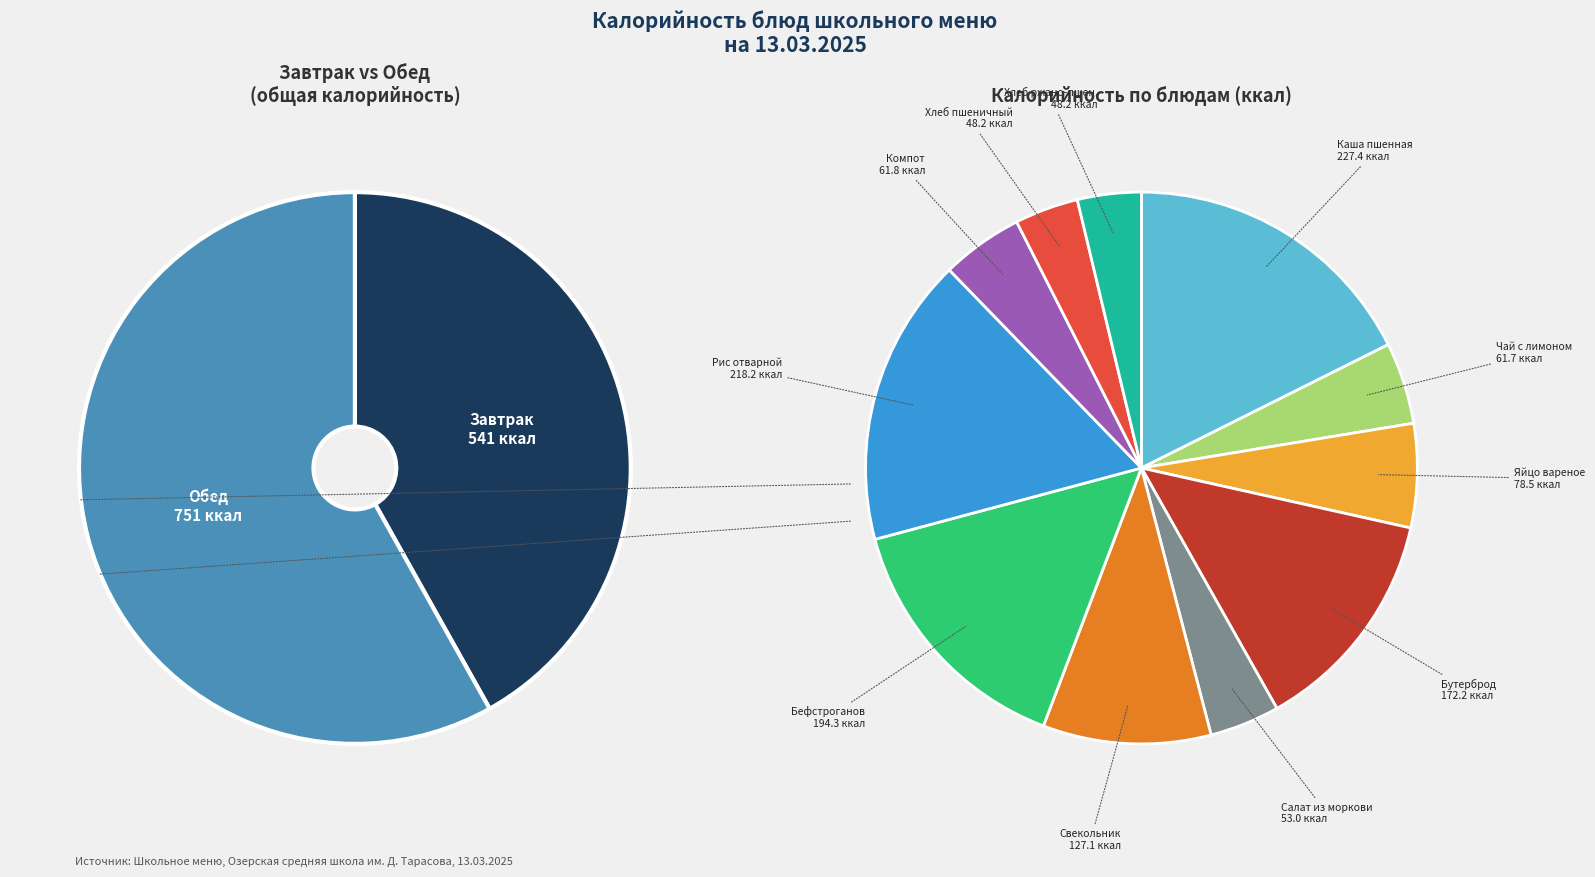

Is there a majority slice in this chart?

No